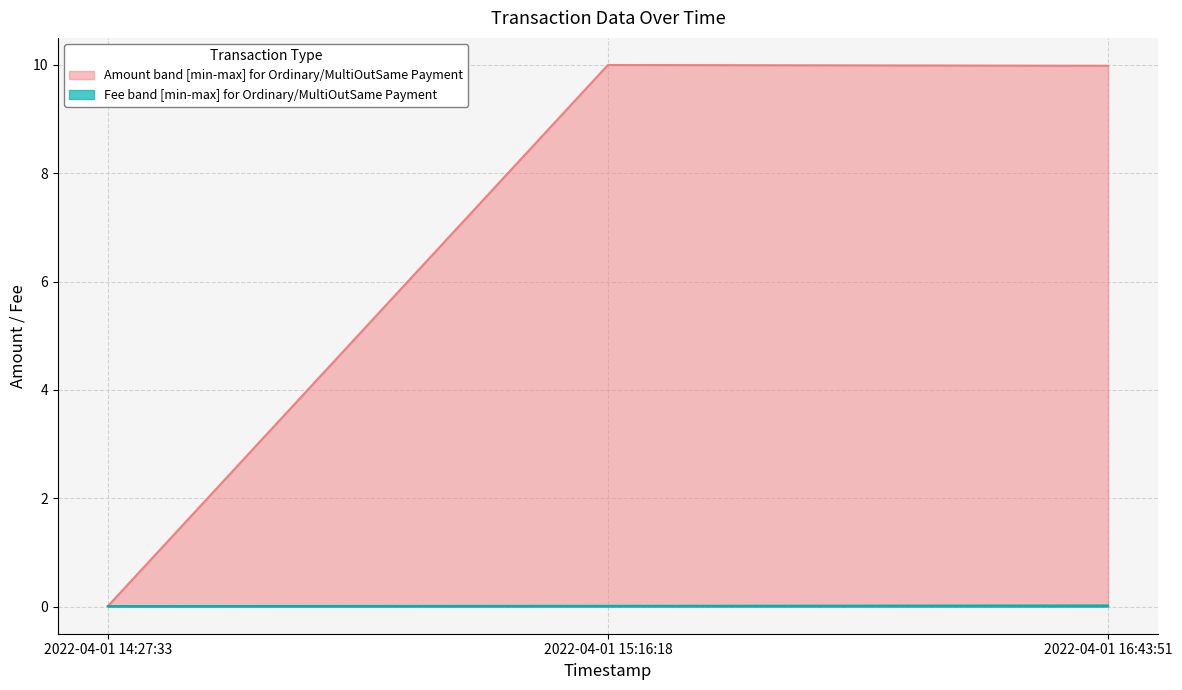

Reading right to left, extract all data points from this chart.

Amount: 10.0	10.0	0.0
Fee: 0.0	0.0	0.0